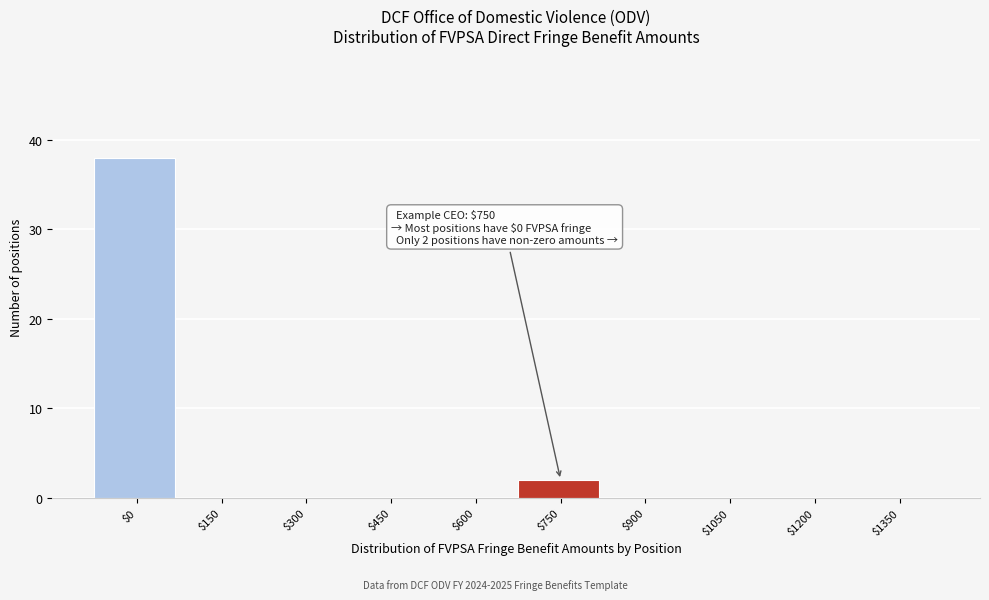

Which category has the highest value across all series?

$0